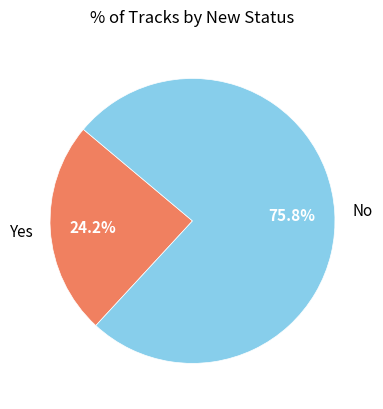

Is there any slice that represents more than half of the pie?

Yes